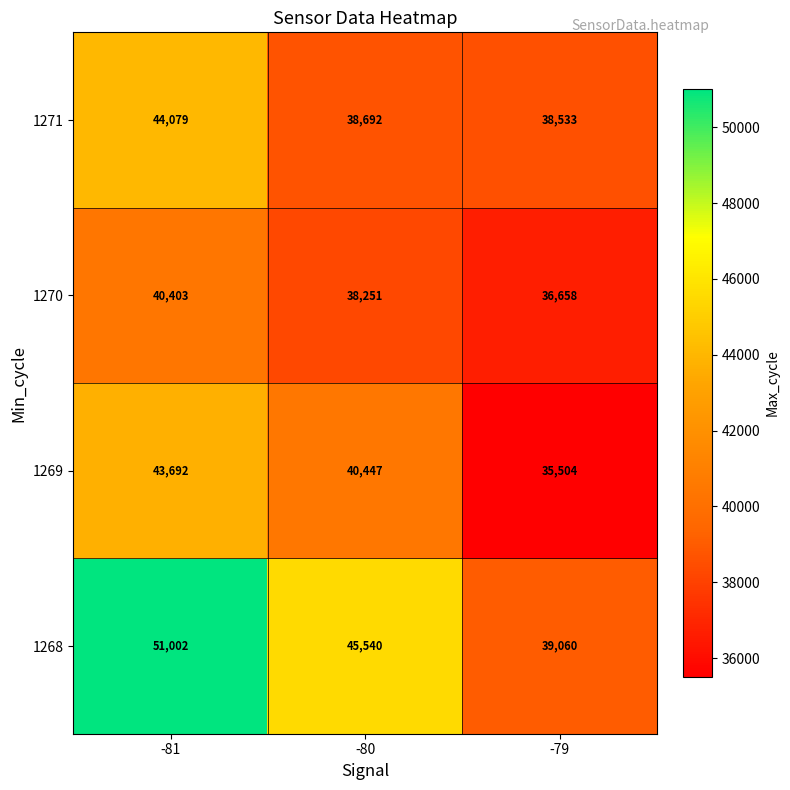

What is the sum of the 1270 values at -79 and -80?

74909